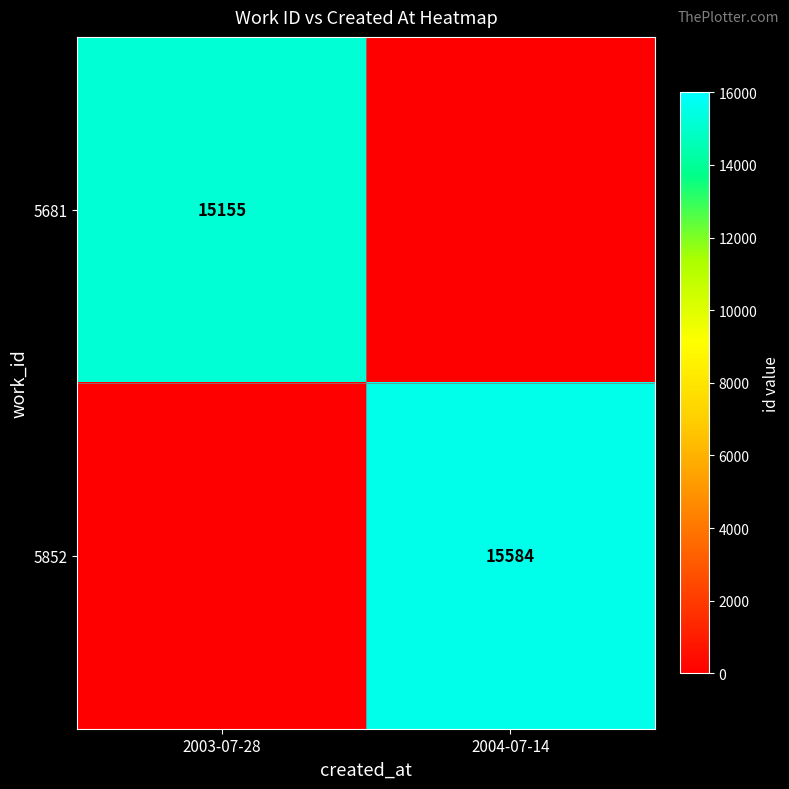

Is it true that 5681 equals 15155 at 2003-07-28?

True